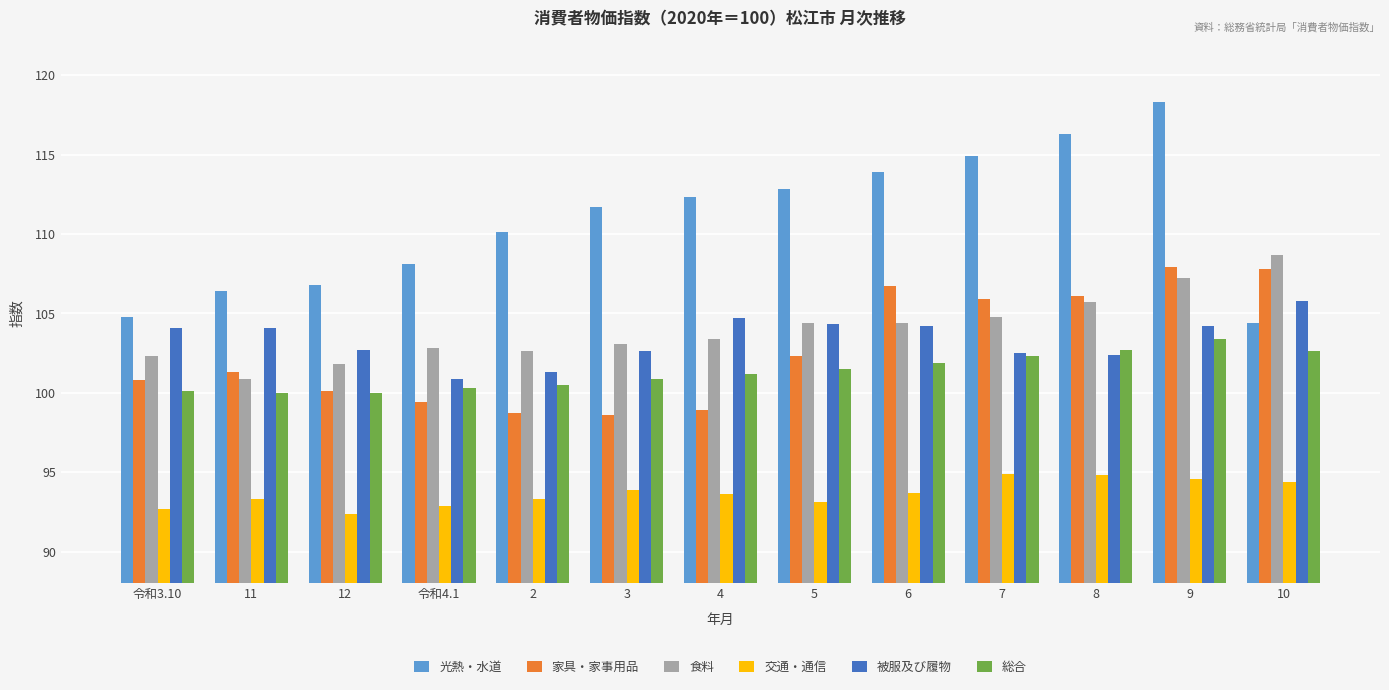

Which series has the widest spread of values?

光熱・水道